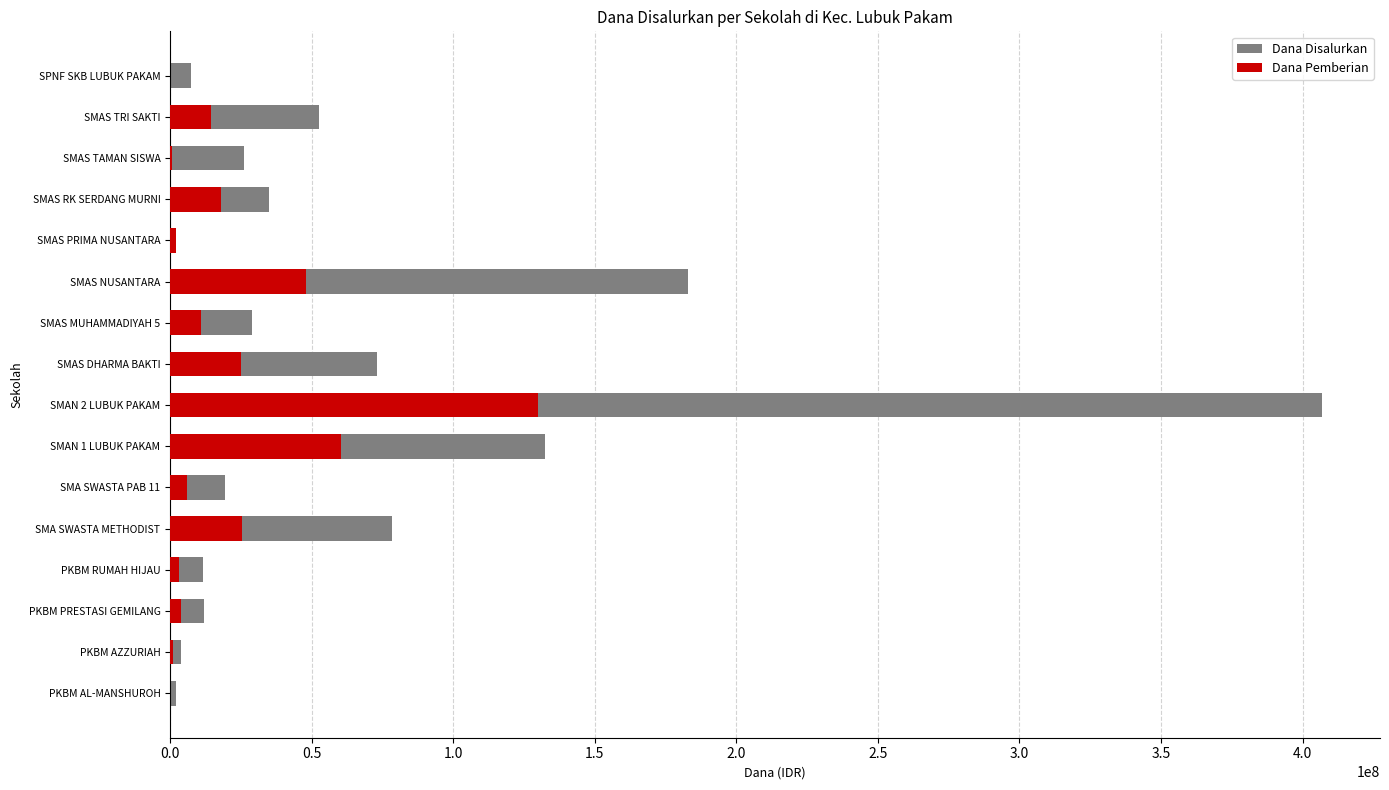

Reading left to right, extract all data points from this chart.

Dana Disalurkan: 2000000	4000000	12000000	11500000	78500000	19500000	132500000	407000000	73000000	29000000	183000000	2000000	35000000	26000000	52500000	7500000
Dana Pemberian: 0	1000000	4000000	3000000	25500000	6000000	60500000	130000000	25000000	11000000	48000000	2000000	18000000	500000	14500000	0